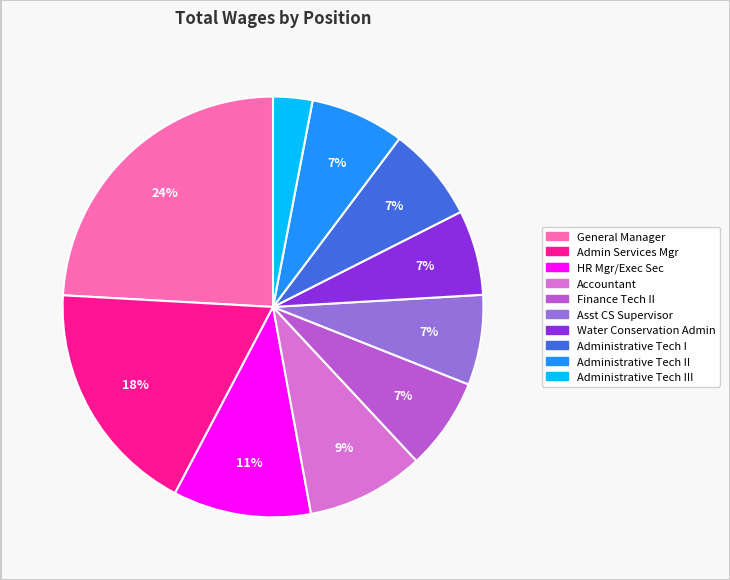

Does any single category account for the majority?

No